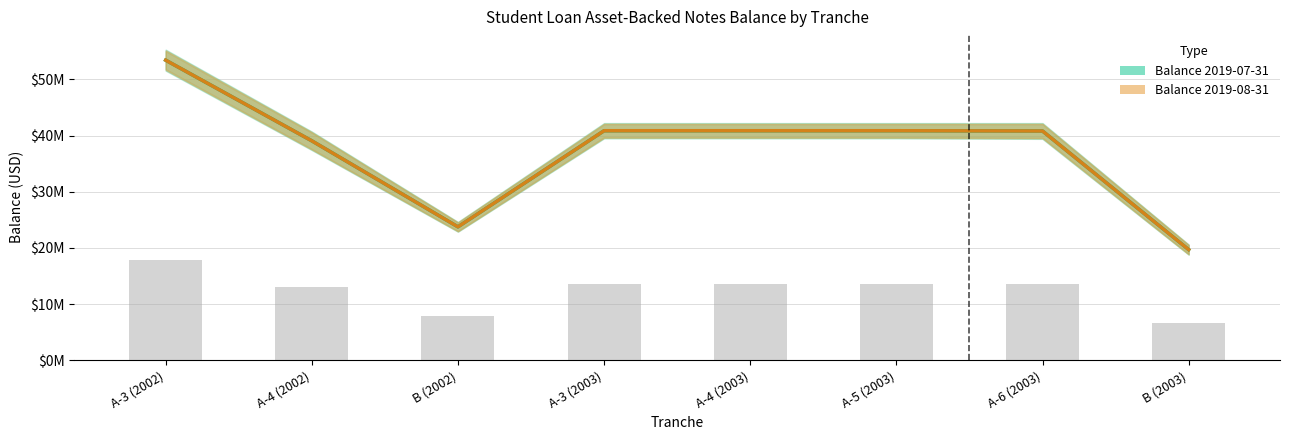

Count the number of categories in the chart.

8